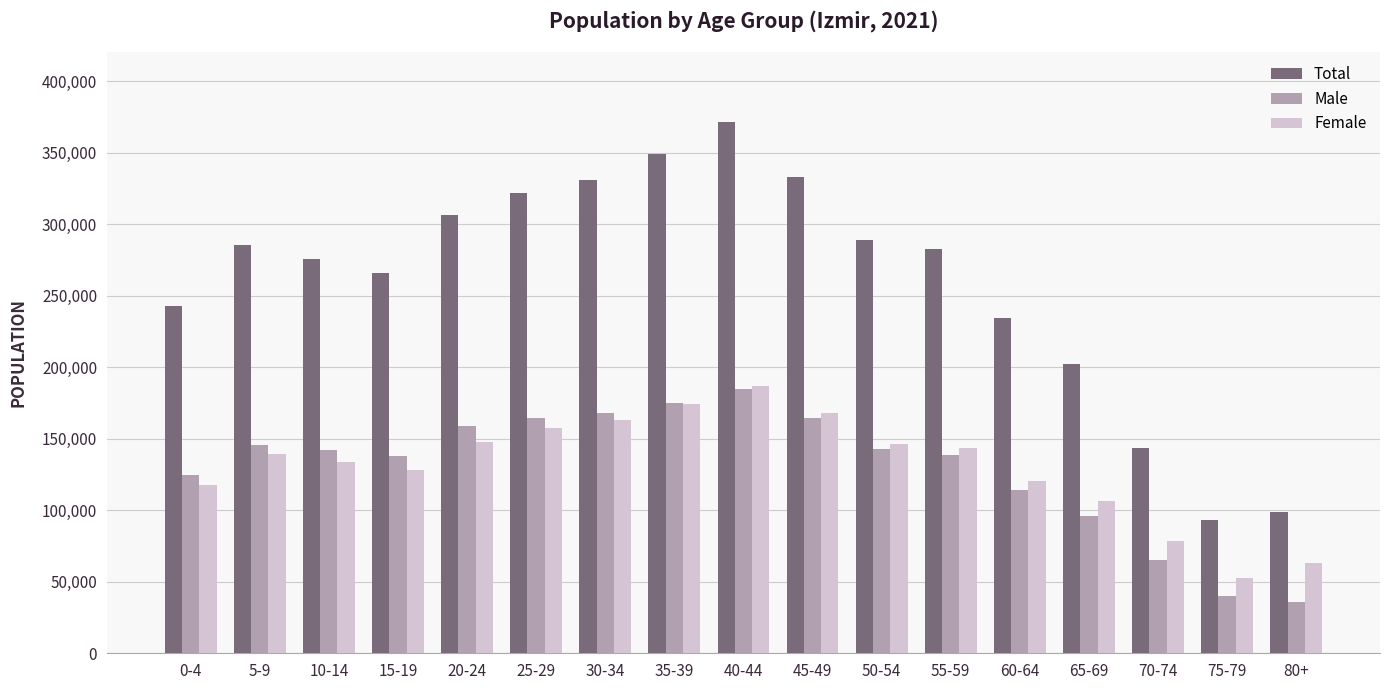

Does the chart contain any negative values?

No